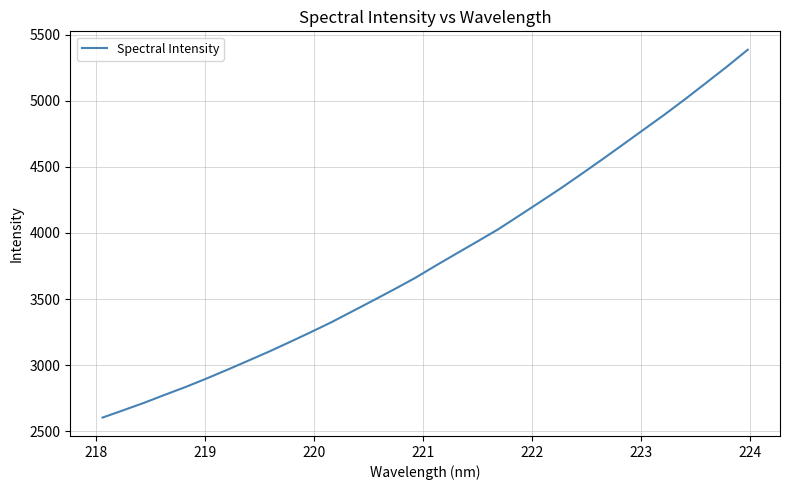

What is the minimum value shown in the chart?

2603.3